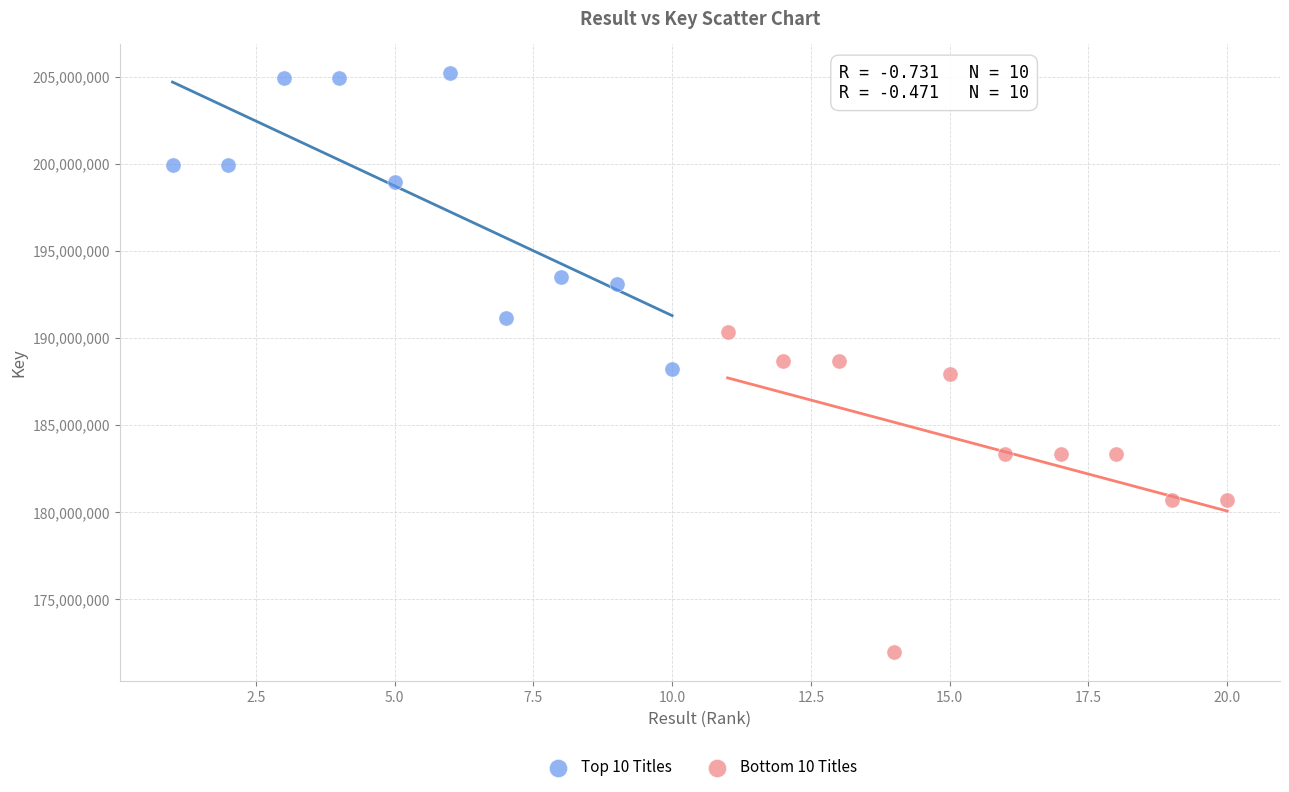

Which series contains the lowest Y value?

Bottom 10 Titles